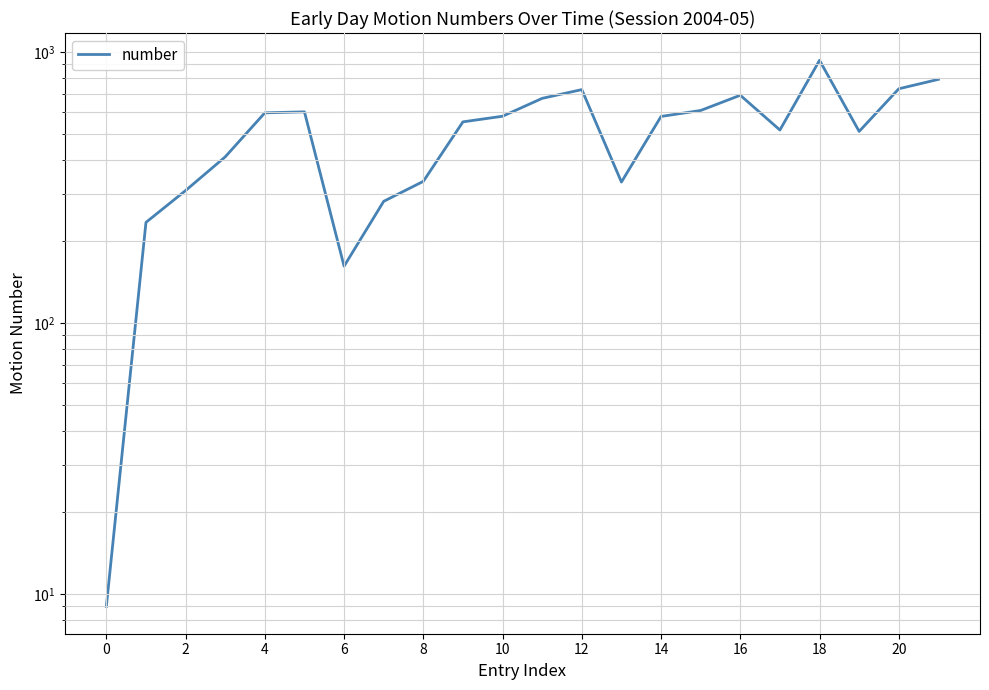

How many categories are shown in the chart?

22